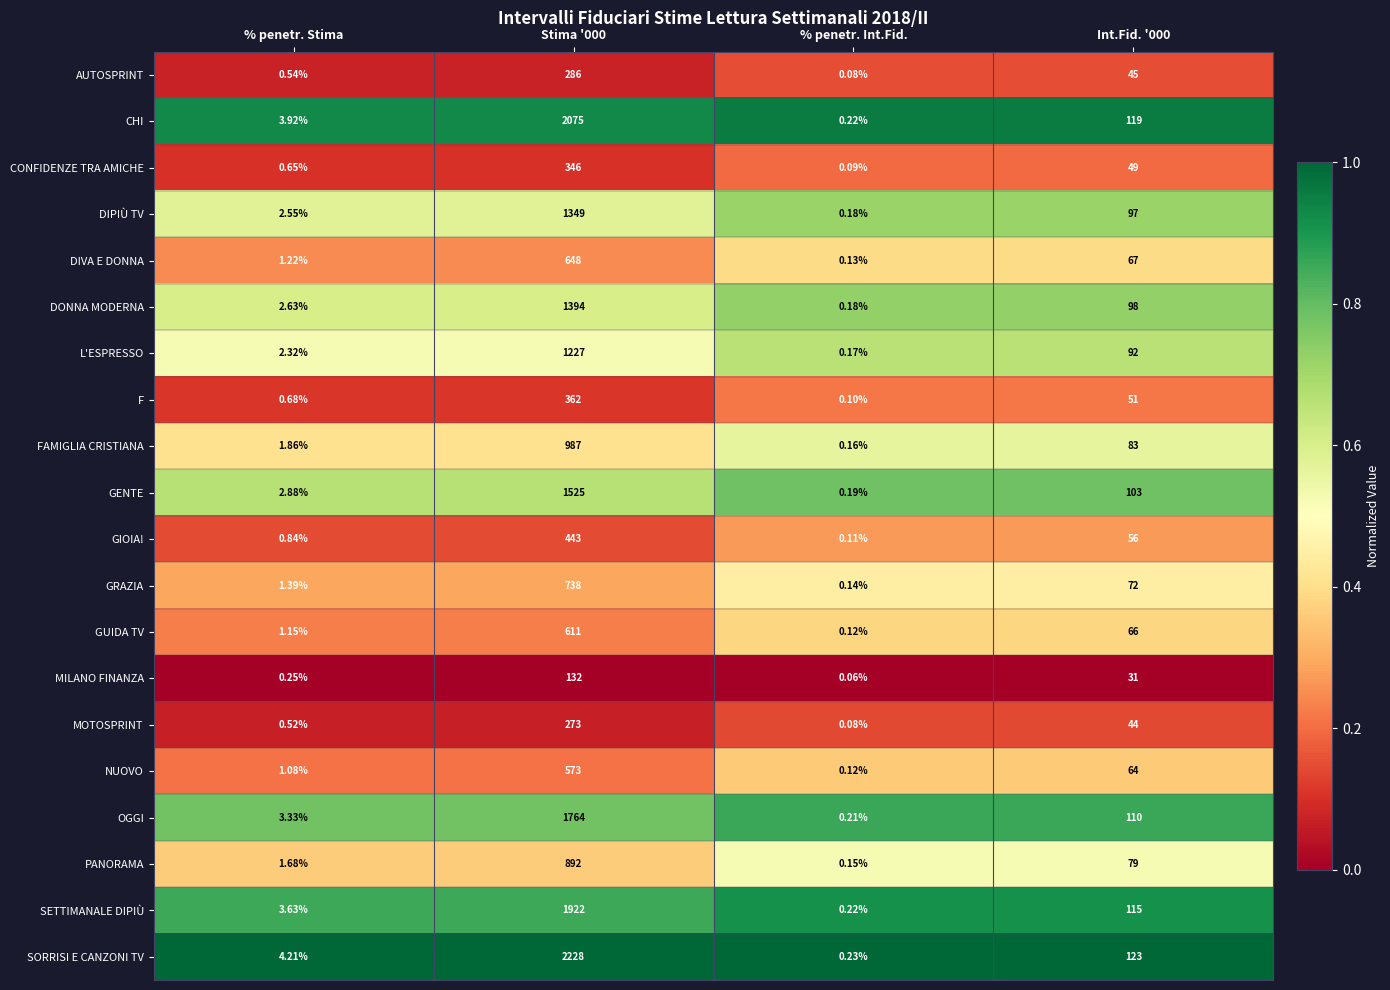

Which series has the largest range (max minus min)?

SORRISI E CANZONI TV